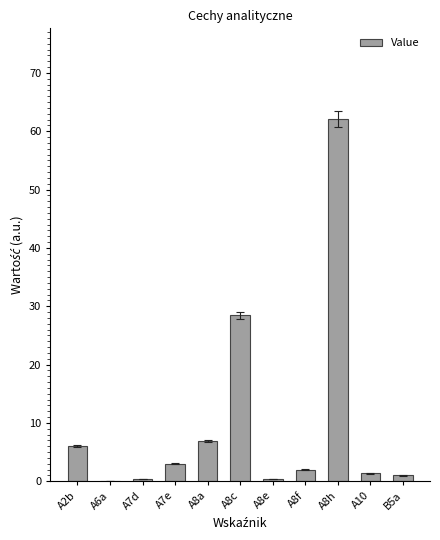

The chart shows a value of 0.1 at A6a. True or false?

True